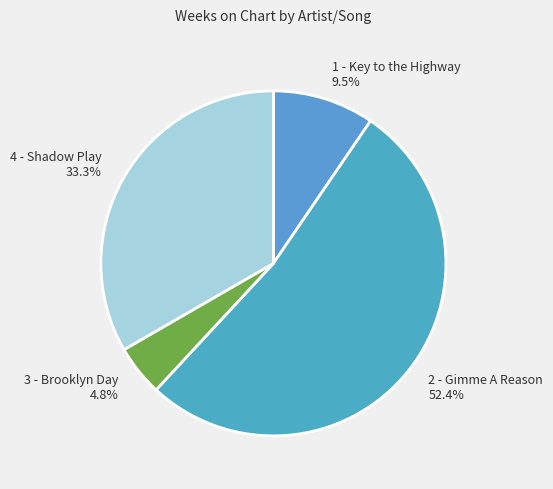

Is there a majority slice in this chart?

Yes